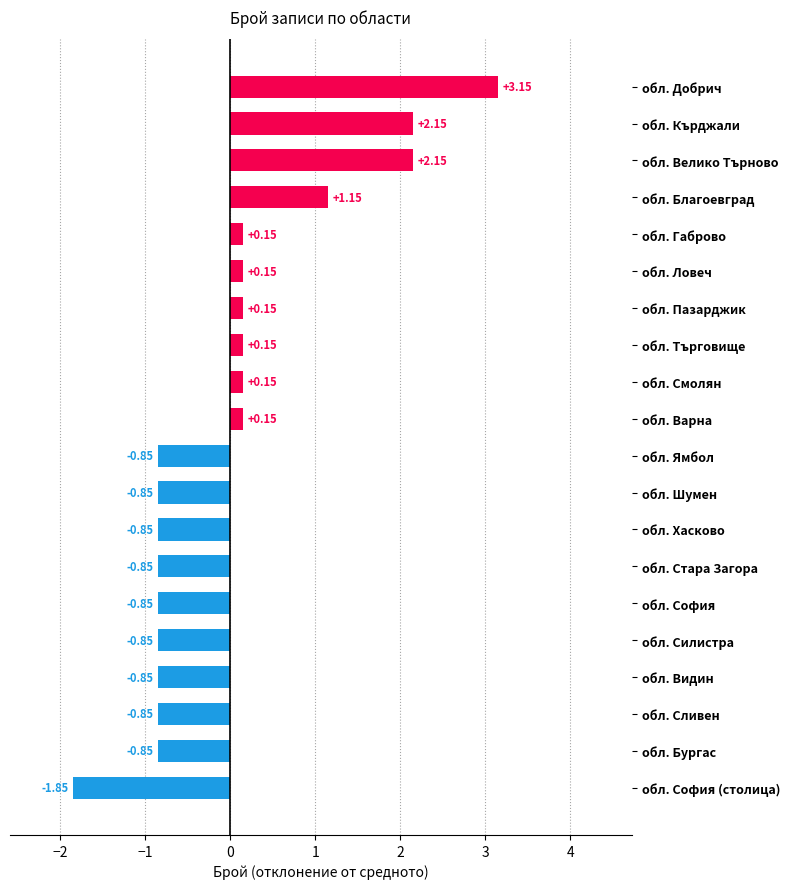

Count the number of values greater than 0.

10